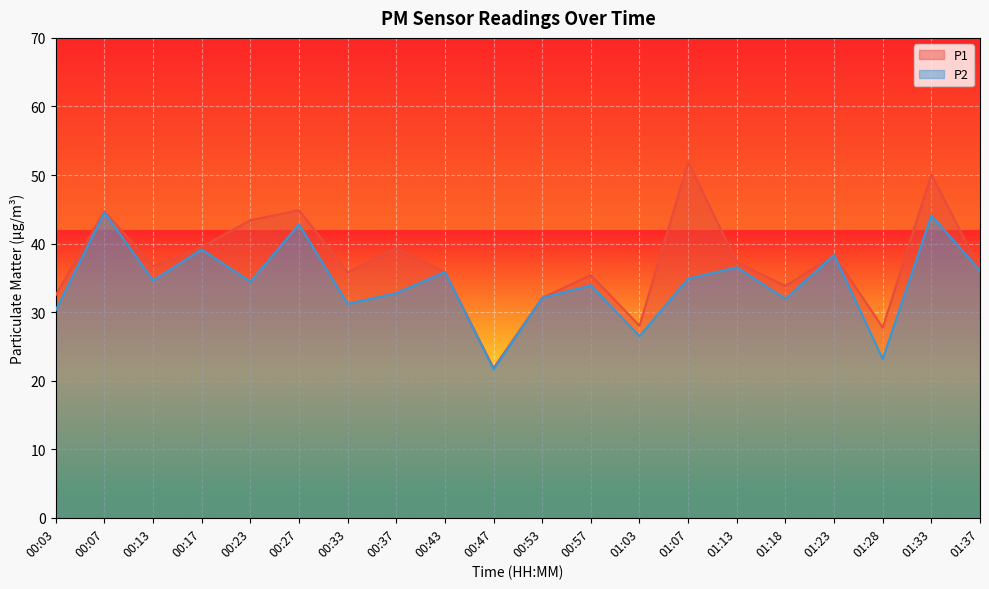

Which series has the largest total across all categories?

P1